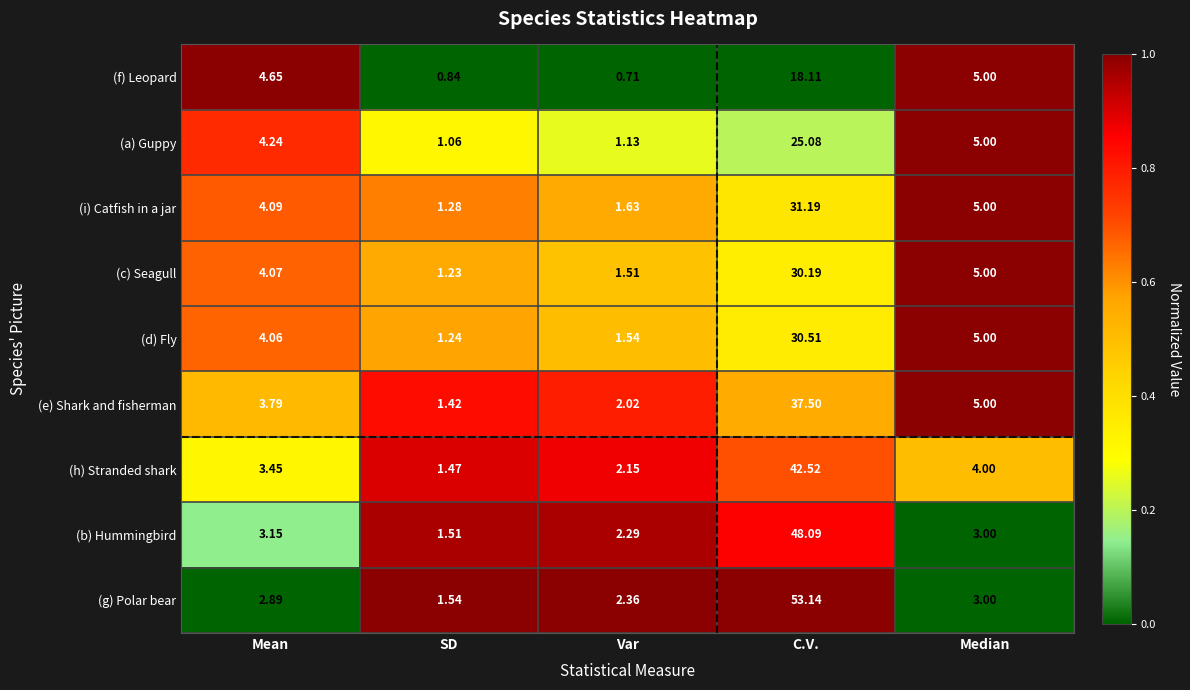

At SD, list the series in order from largest to smallest.

(g) Polar bear, (b) Hummingbird, (h) Stranded shark, (e) Shark and fisherman, (i) Catfish in a jar, (d) Fly, (c) Seagull, (a) Guppy, (f) Leopard